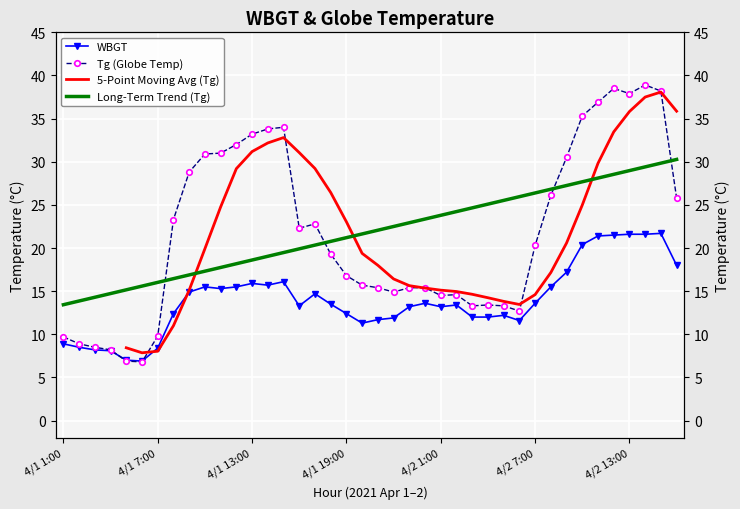

How many values in the WBGT series are below 13?

16